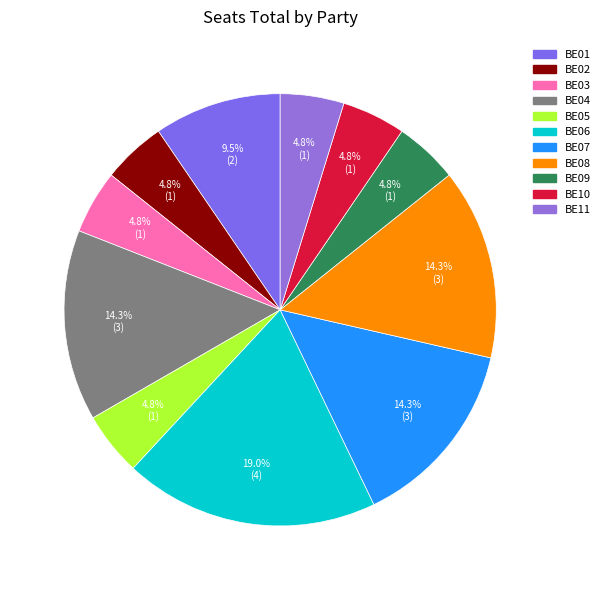

Which has a higher value, BE06 or BE03?

BE06